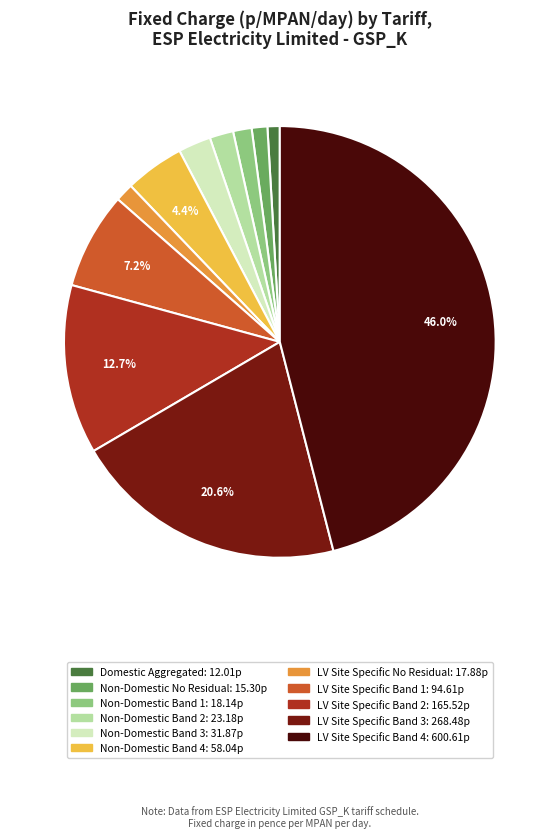

Does Non-Domestic No Residual account for over 50% of the chart?

No